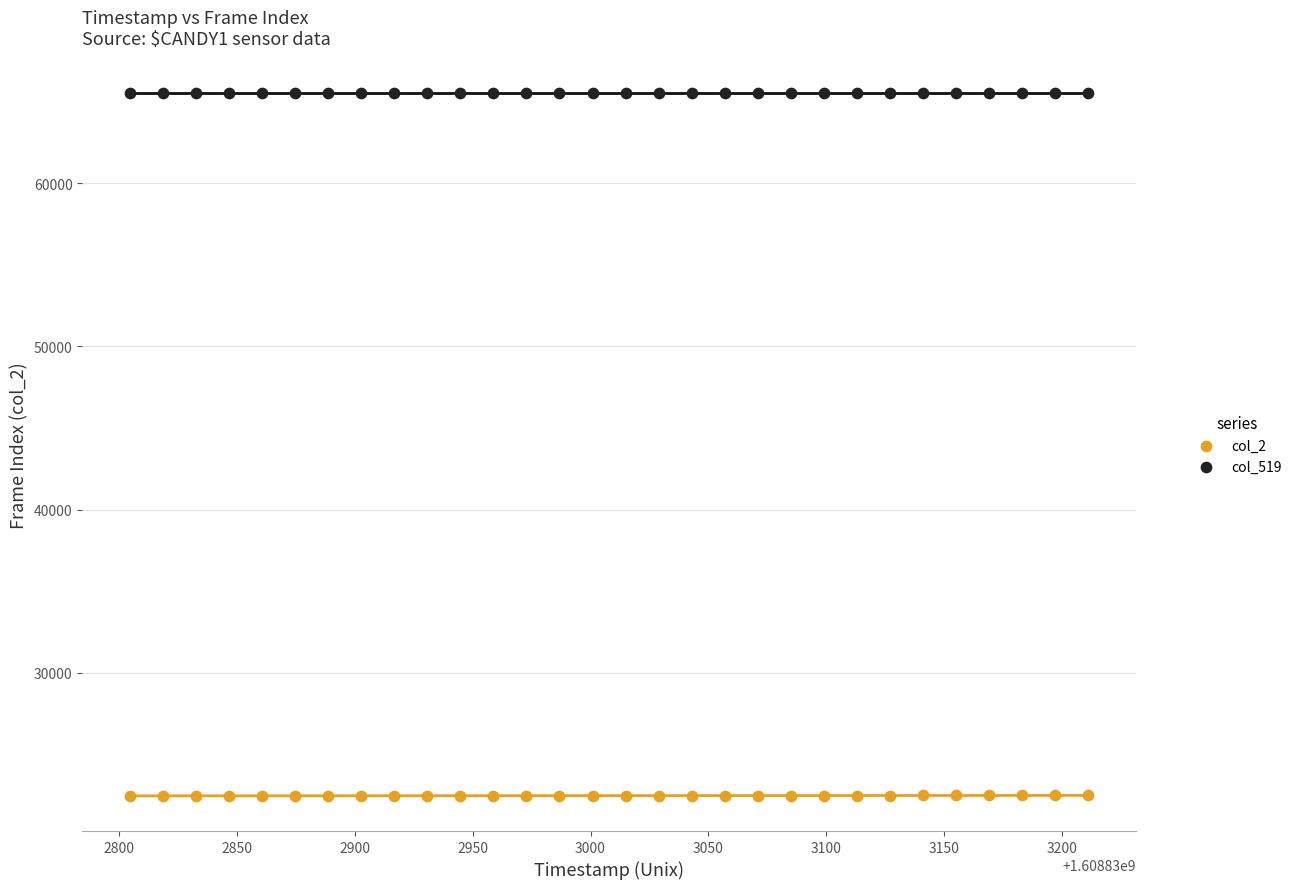

Which series reaches the minimum Y coordinate?

col_2